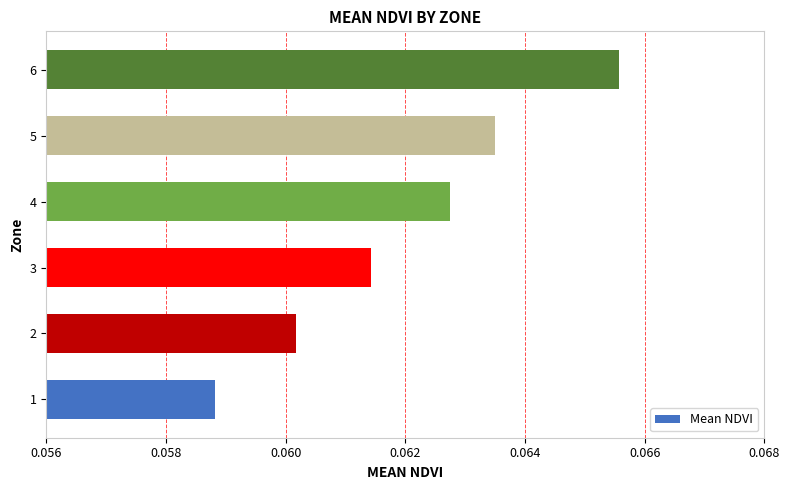

The value at 1 is 0.0. True or false?

False